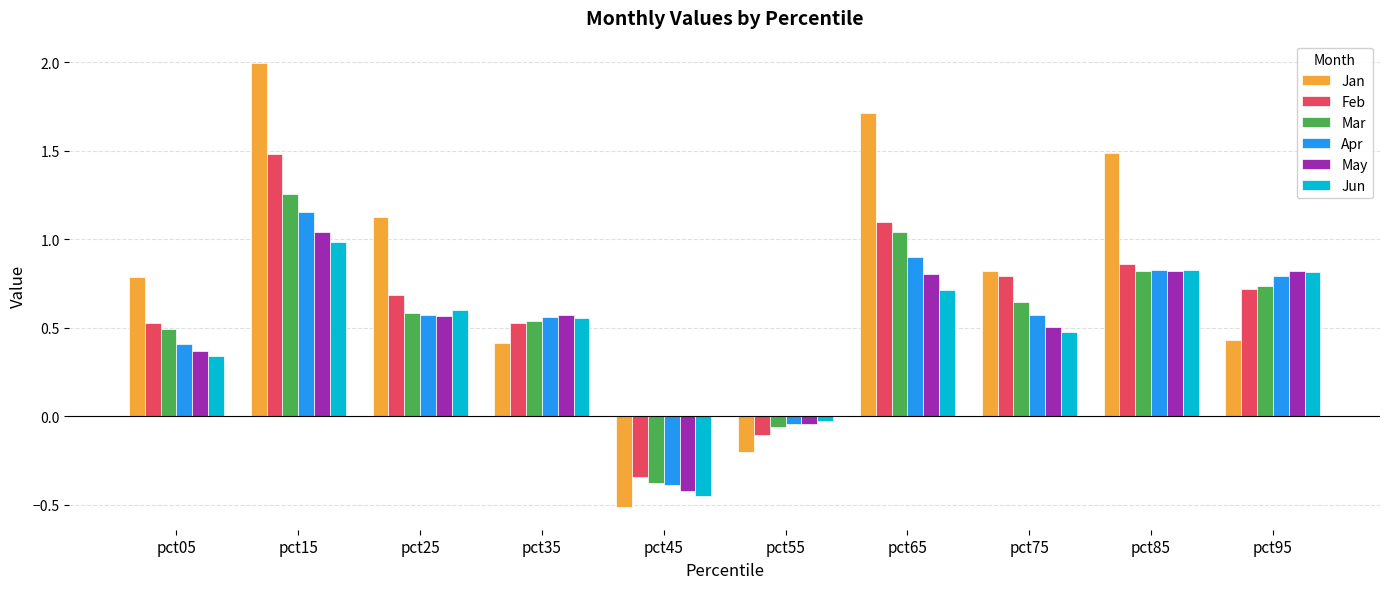

How many series are shown in this chart?

6